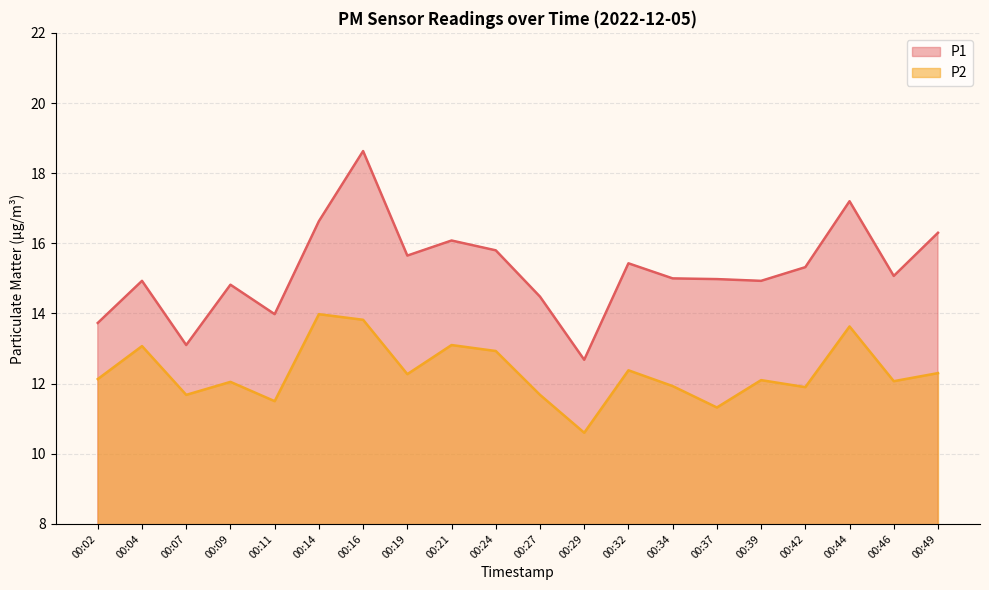

Is the value of P2 at 00:02 greater than the value of P1 at 00:14?

No